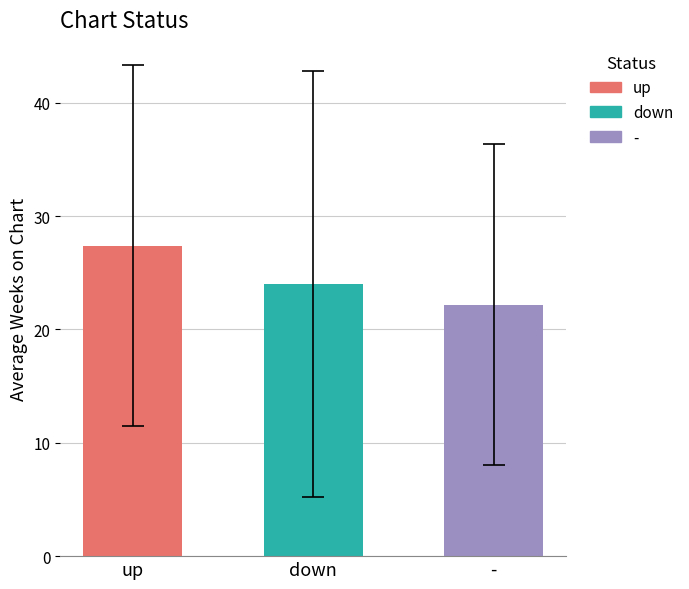

Which has a higher value, up or -?

up